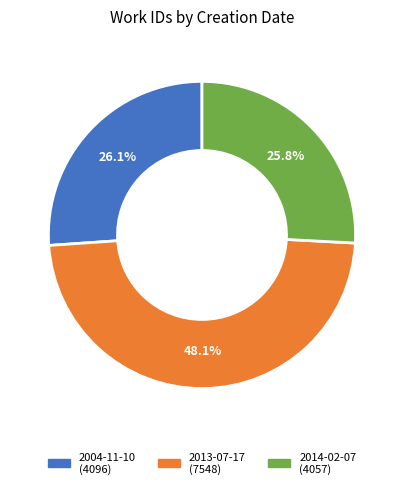

How many segments does this pie chart have?

3